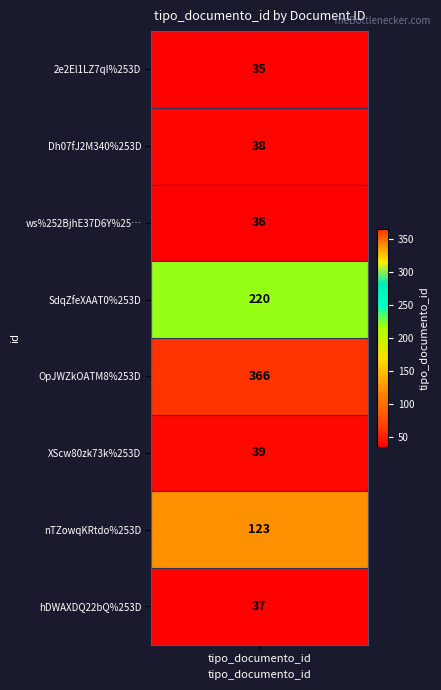

Rank the categories by value from highest to lowest.

OpJWZkOATM8%253D, SdqZfeXAAT0%253D, nTZowqKRtdo%253D, XScw80zk73k%253D, Dh07fJ2M340%253D, hDWAXDQ22bQ%253D, ws%252BjhE37D6Y%253D, 2e2El1LZ7qI%253D